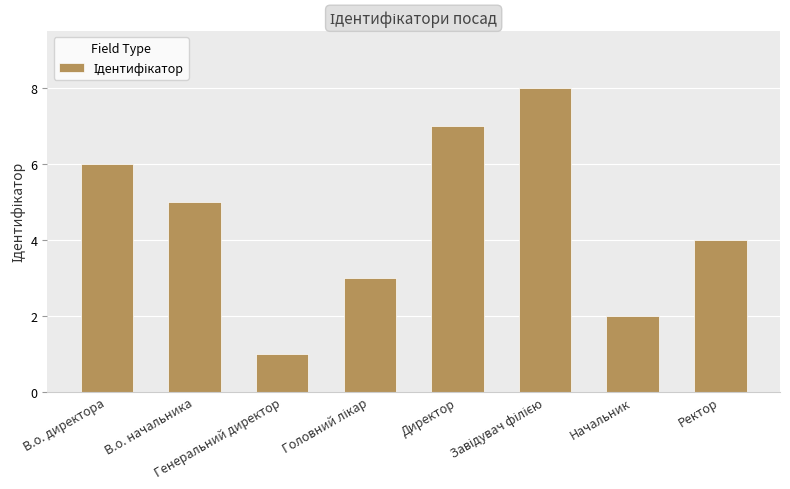

What is the approximate value at Начальник?

2